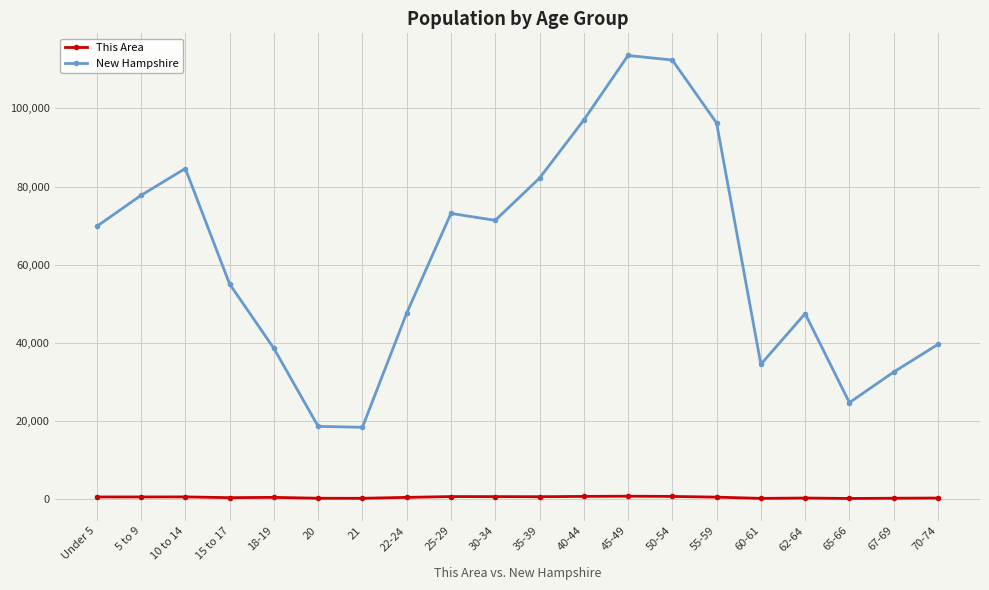

The New Hampshire series shows 131791 at 40-44. True or false?

False